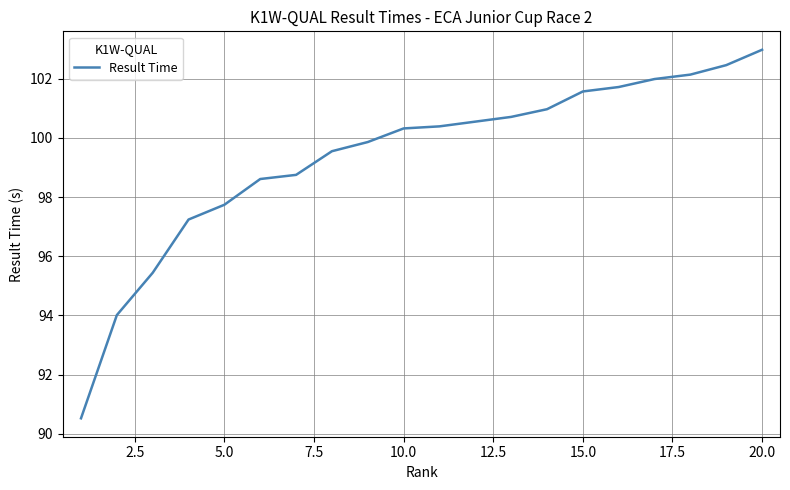

True or false: there are more than 1 points higher than both neighbors.

False